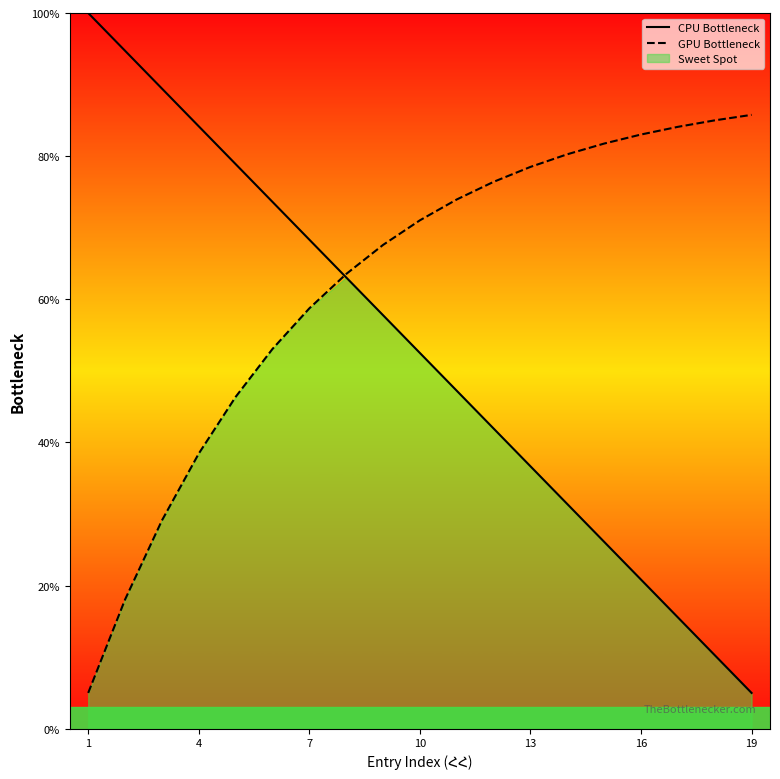

Is it true that GPU Bottleneck equals 53.9 at 4?

False